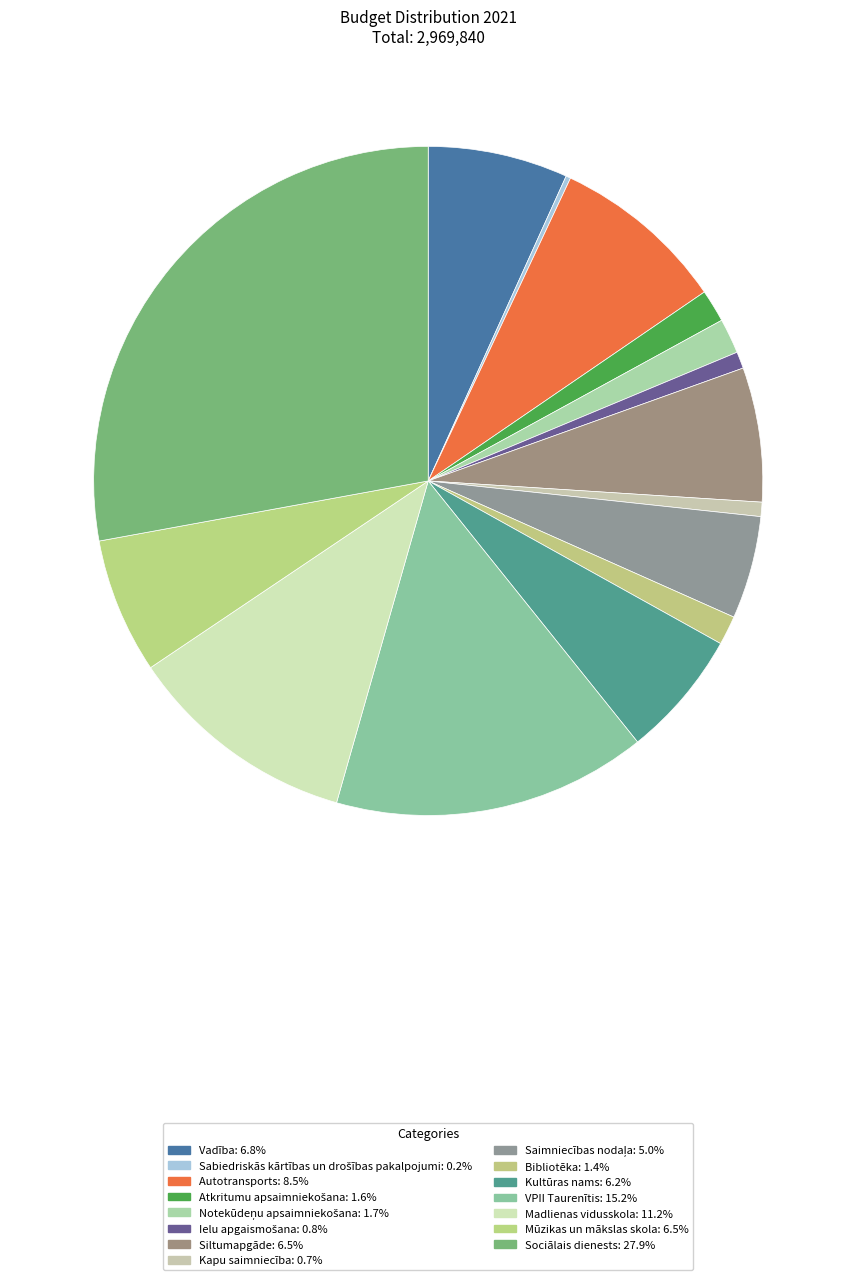

What percentage is NOT represented by Bibliotēka?

98.6%